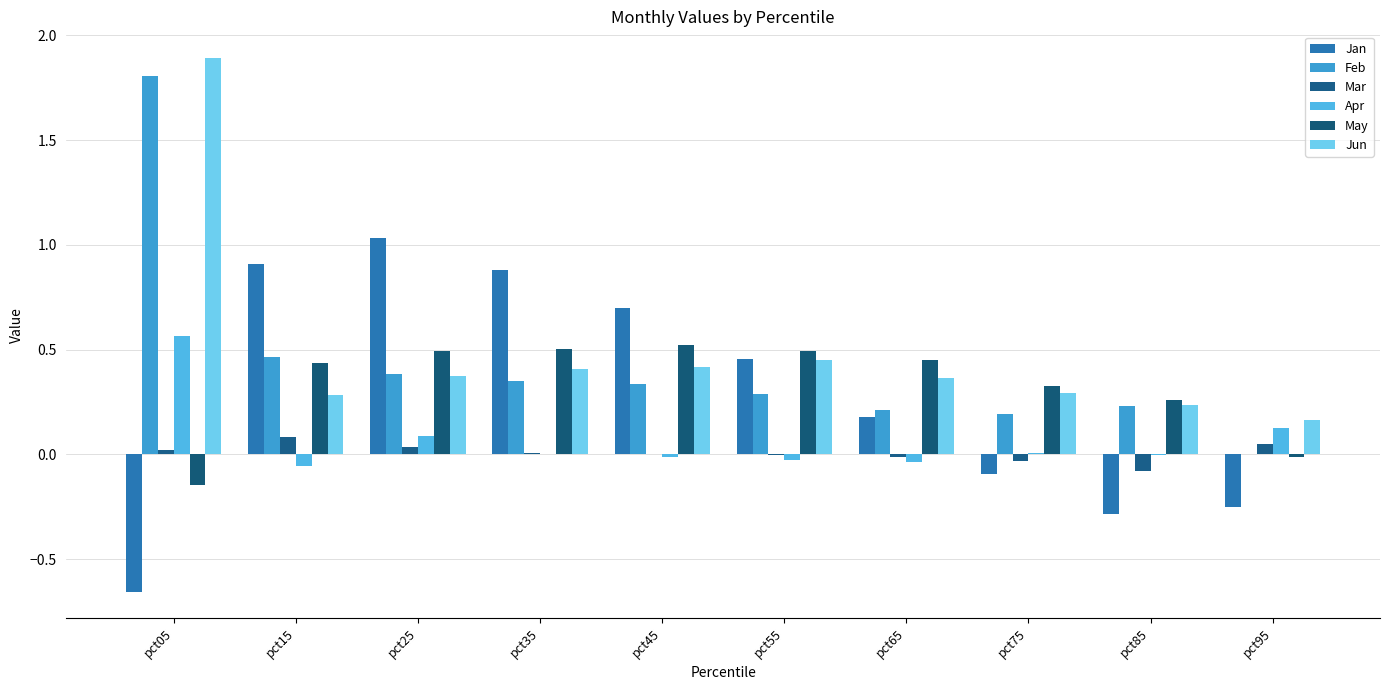

What is the difference between the maximum and second lowest values in the Jun series?

1.7